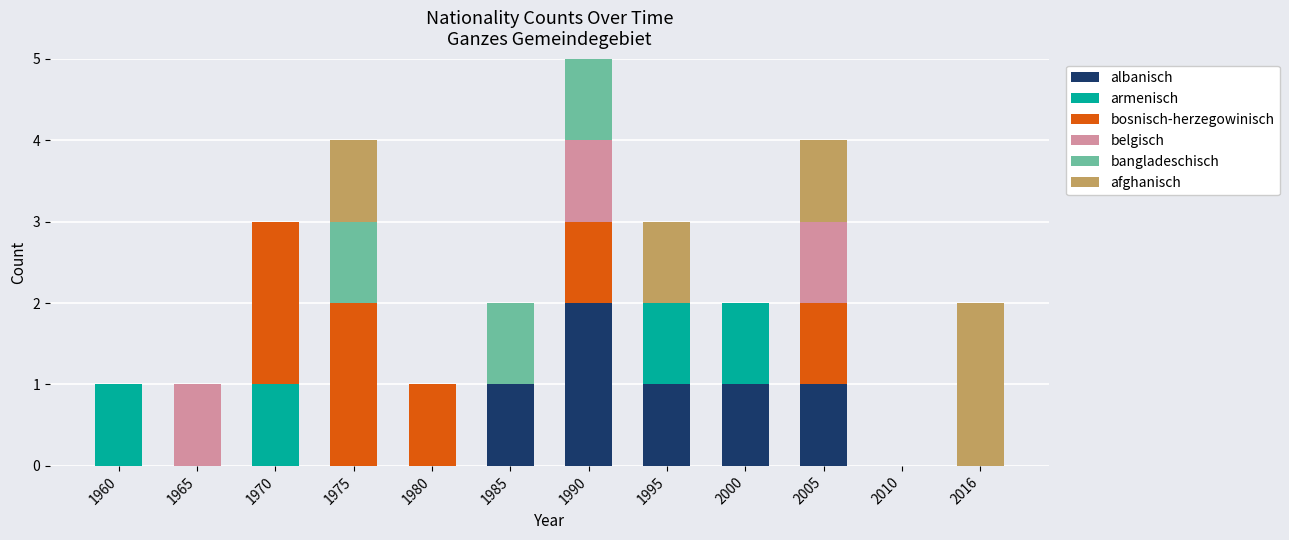

What is the total value across all series at 2005?

4